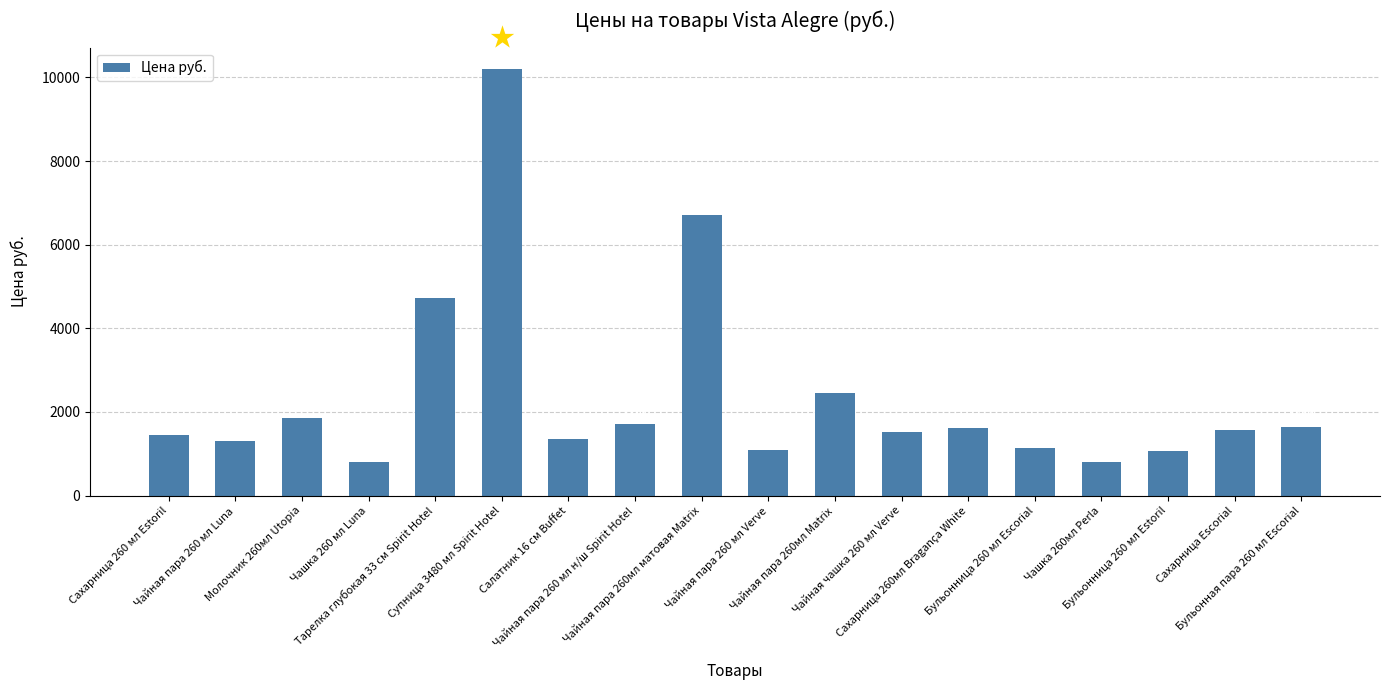

Reading left to right, extract all data points from this chart.

1443	1308	1859	806	4725	10204	1355	1701	6708	1098	2457	1510	1611	1141	806	1074	1577	1644